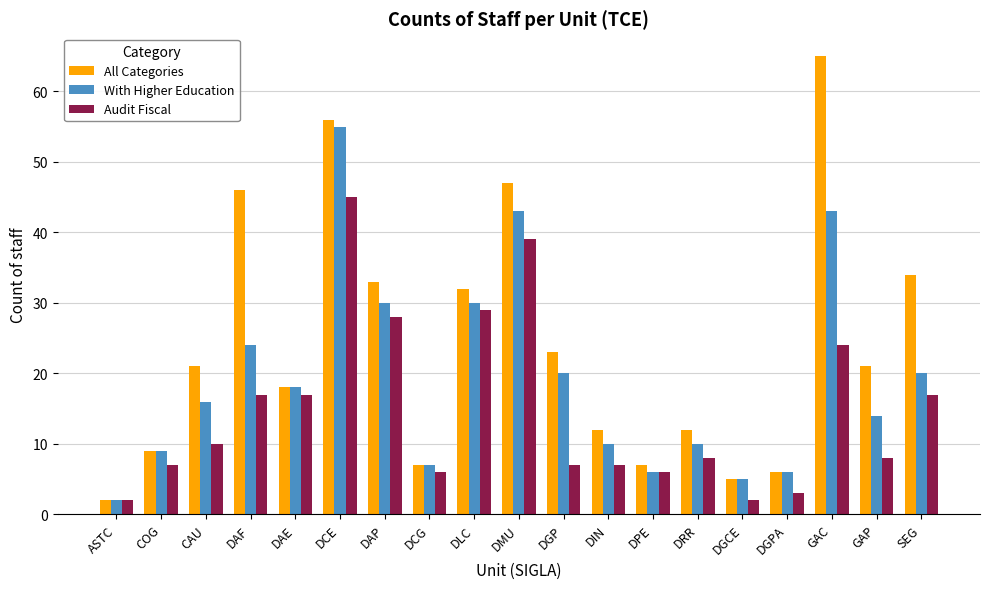

What is the smallest value displayed?

2